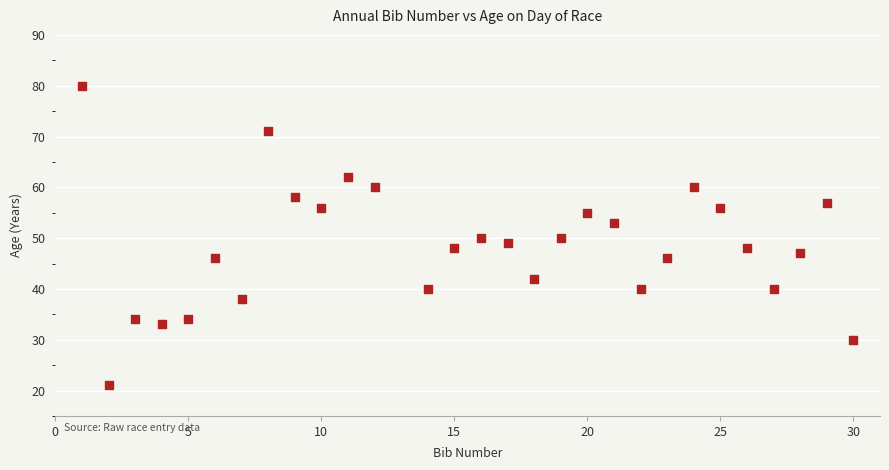

What is the range of Y values (max minus min)?

59